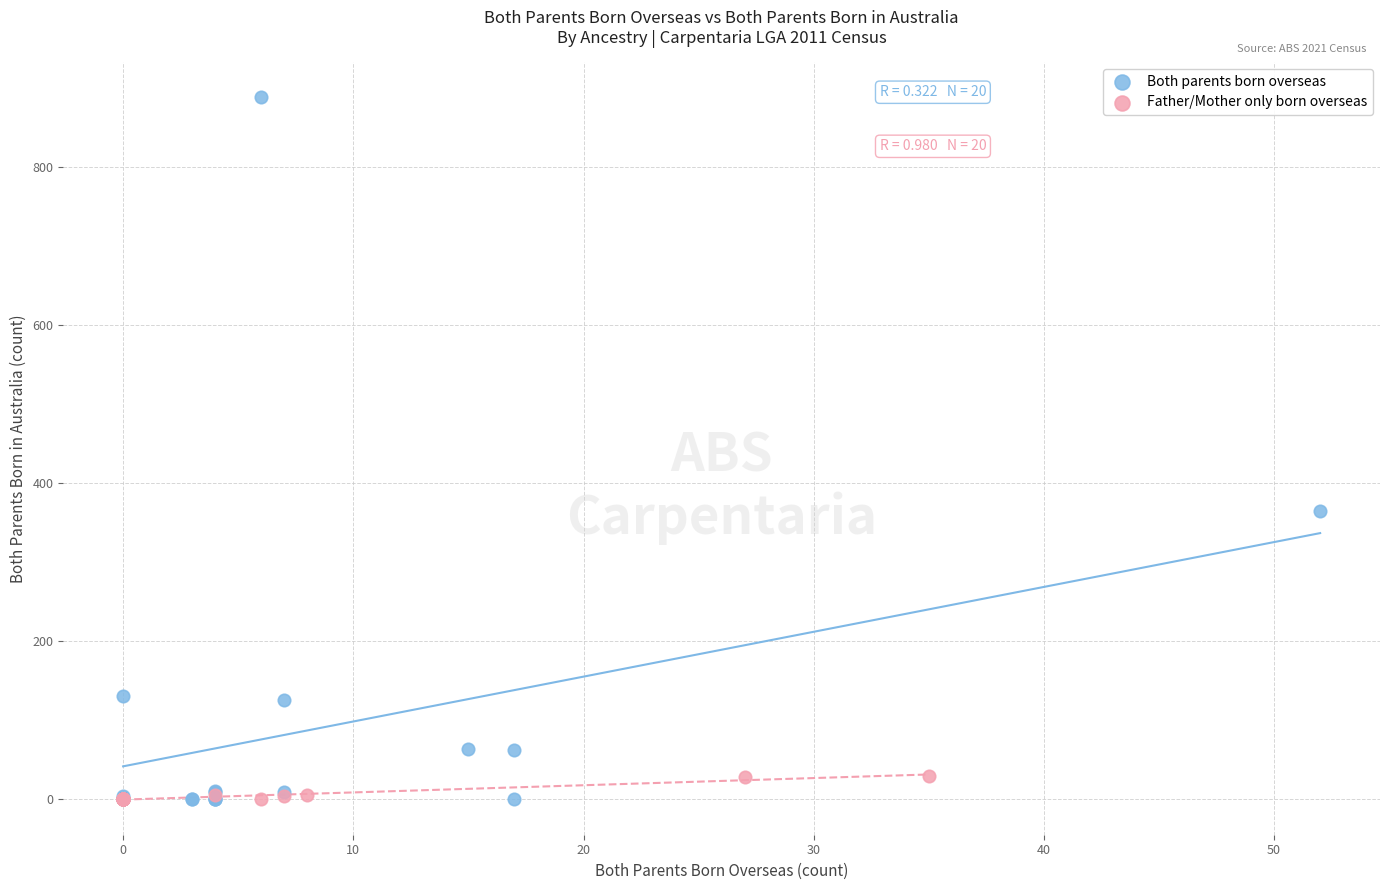

Which series reaches the maximum Y coordinate?

Both parents born overseas